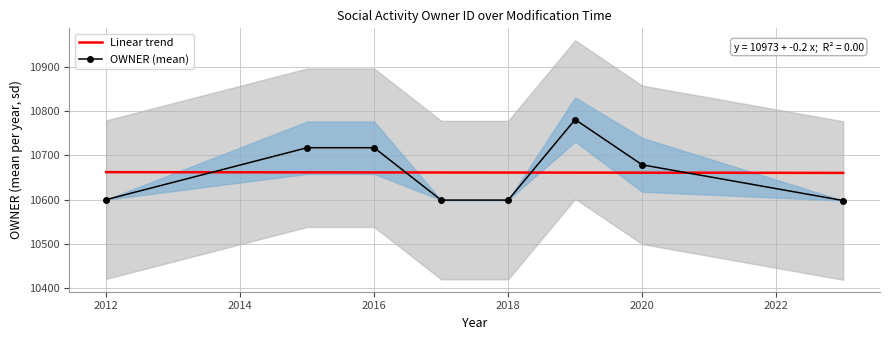

Is this an area chart (filled region under the line)?

No